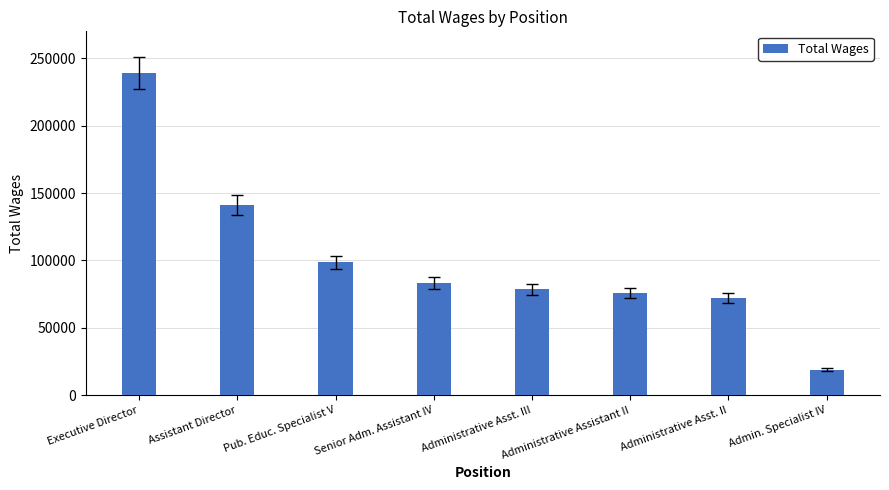

Reading left to right, extract all data points from this chart.

Executive Director=239325	Assistant Director=141140	Pub. Educ. Specialist V=98481	Senior Adm. Assistant IV=83336	Administrative Asst. III=78487	Administrative Assistant II=75795	Administrative Asst. II=71888	Admin. Specialist IV=18888